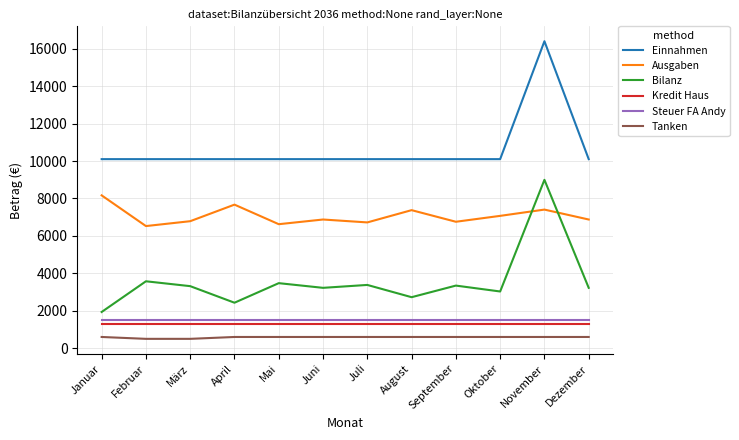

What are all the series names shown in the legend?

Einnahmen, Ausgaben, Bilanz, Kredit Haus, Steuer FA Andy, Tanken